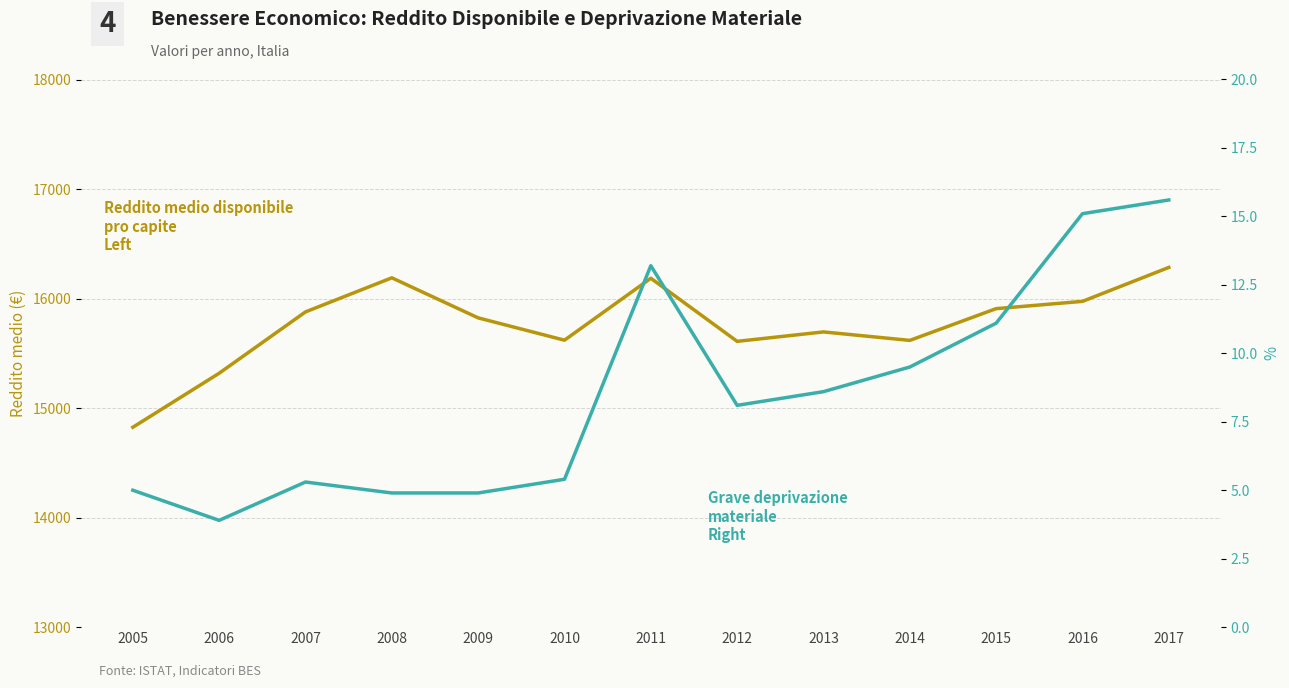

Reading left to right, what are all the values shown in this chart?

Reddito medio disponibile pro capite: 14824.9	15318.1	15878.2	16189.4	15823.7	15619.9	16185.3	15609.3	15695.4	15618.1	15907.9	15974.4	16284.2
Grave deprivazione materiale: 5.0	3.9	5.3	4.9	4.9	5.4	13.2	8.1	8.6	9.5	11.1	15.1	15.6